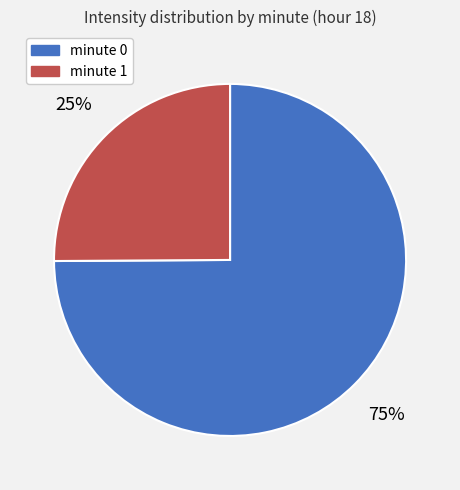

To the nearest percent, what is the difference between the largest and smallest slice percentages?

50%